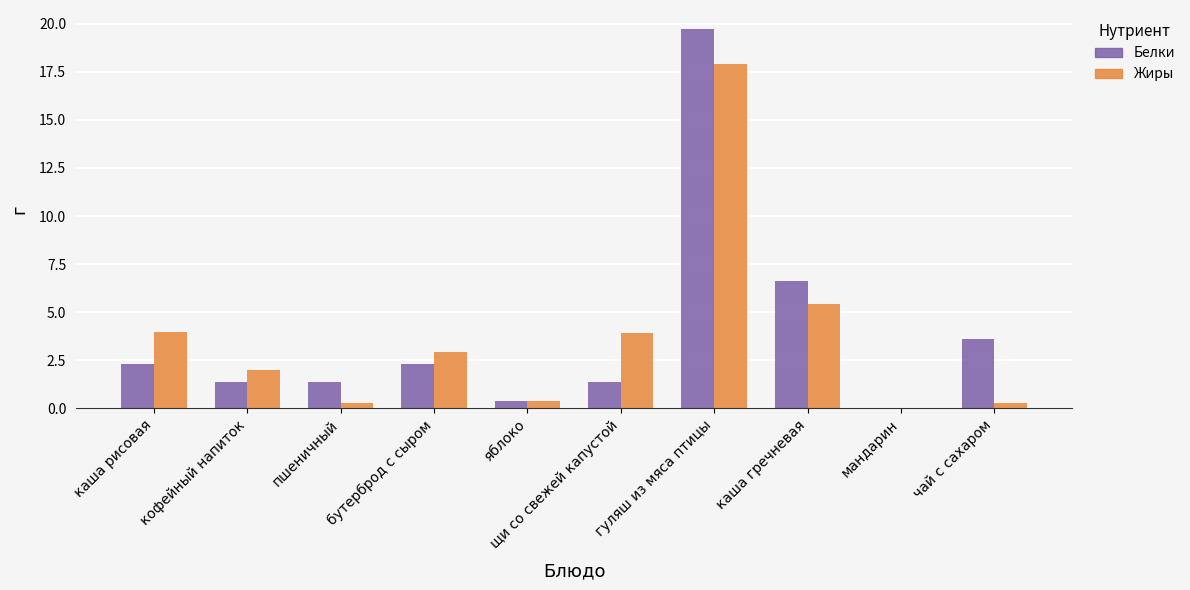

What value does the Жиры series have at пшеничный?

0.3